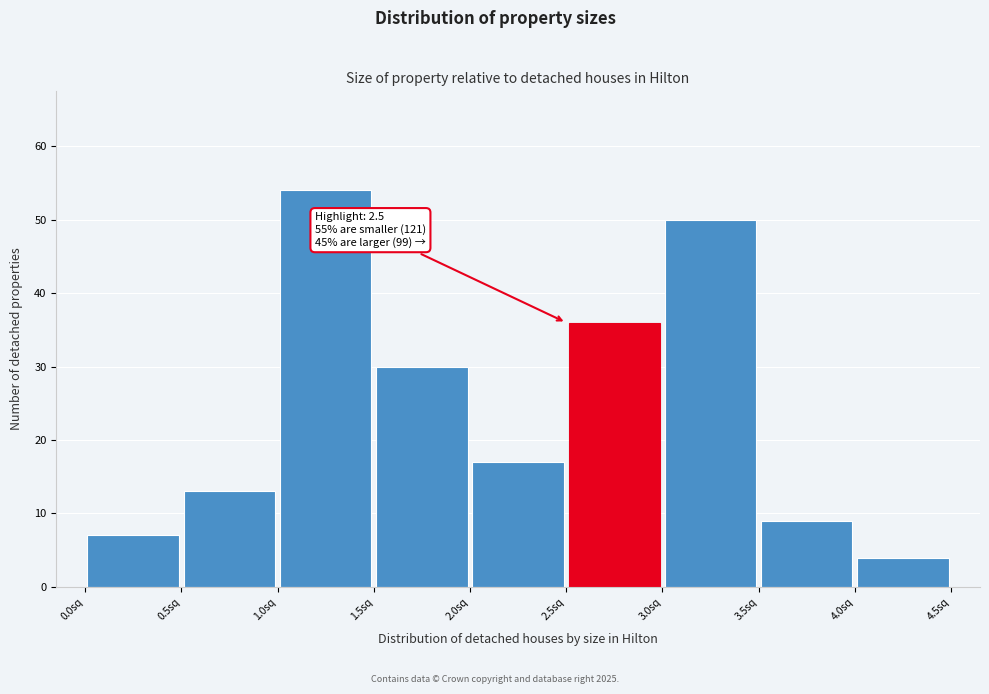

Over which range of the x-axis is the bar tallest?

1.0 to 1.5